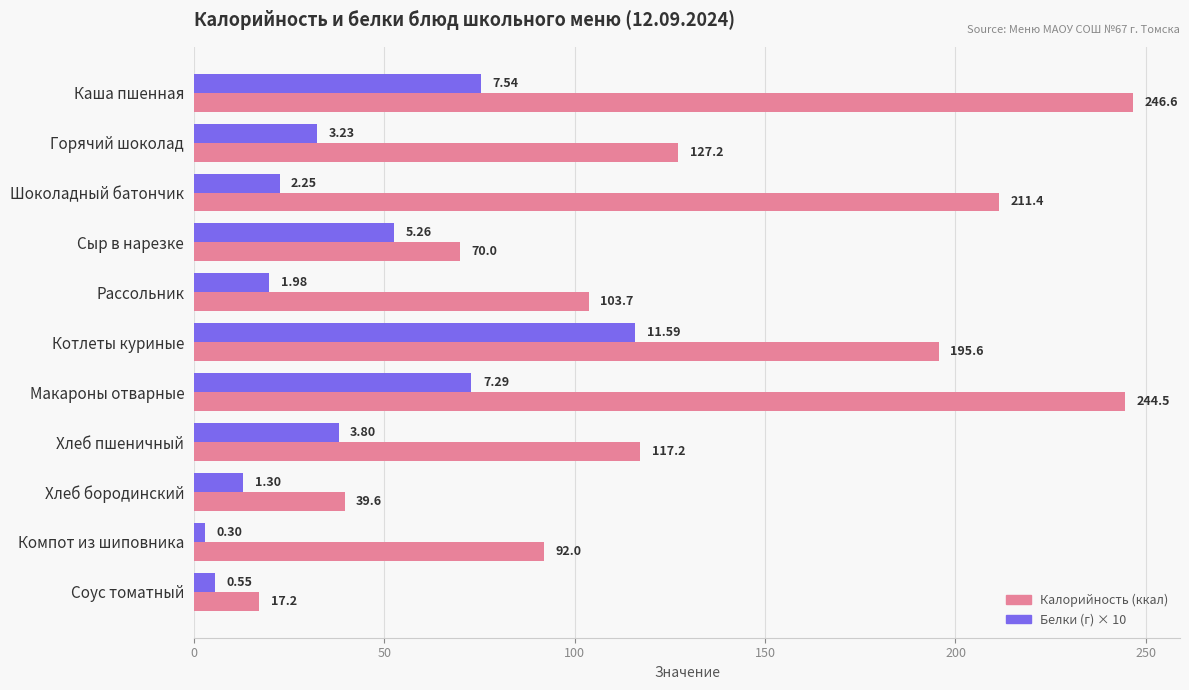

At which category does the chart reach its peak across all series?

Каша пшенная